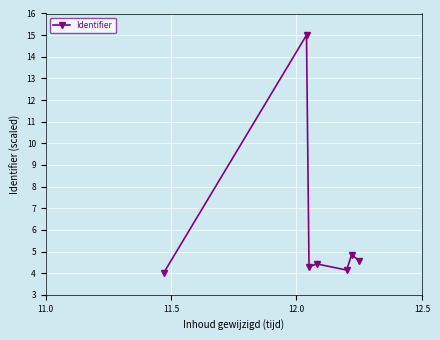

What is the maximum value shown in the chart?

15.0